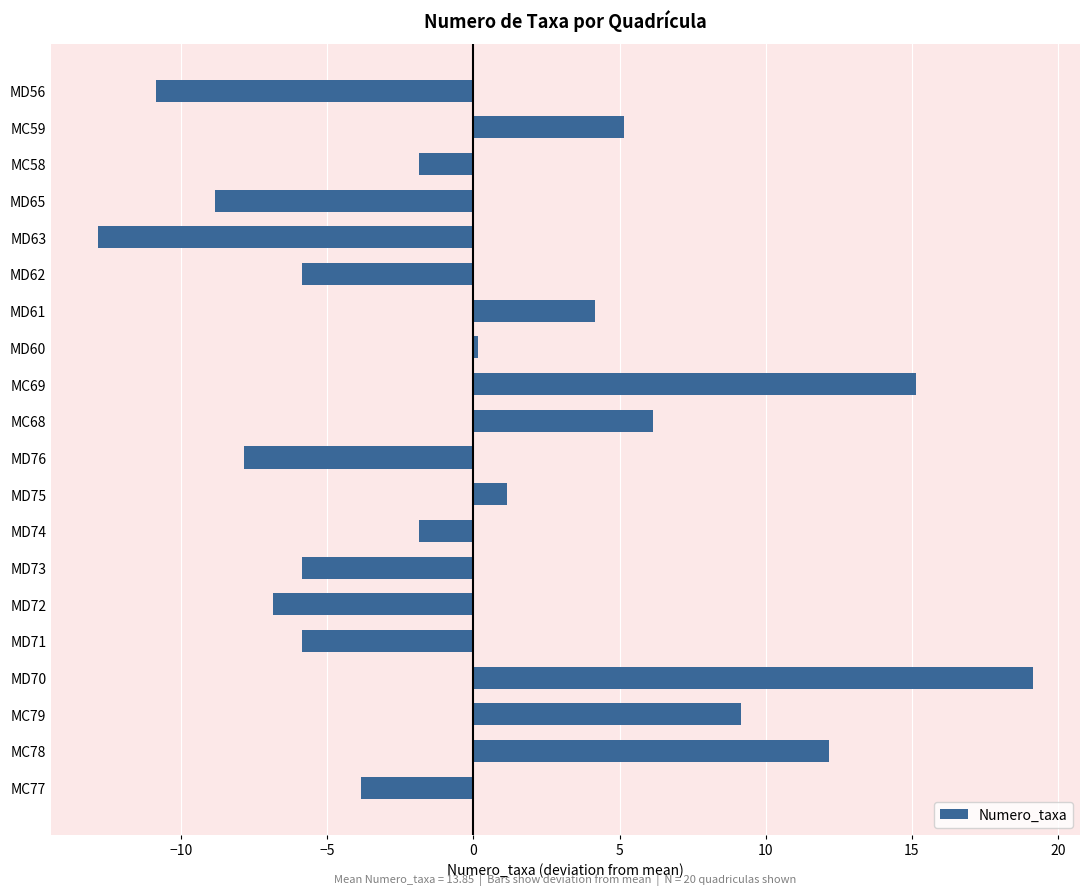

What is the difference between the second highest and second lowest values?

26.0